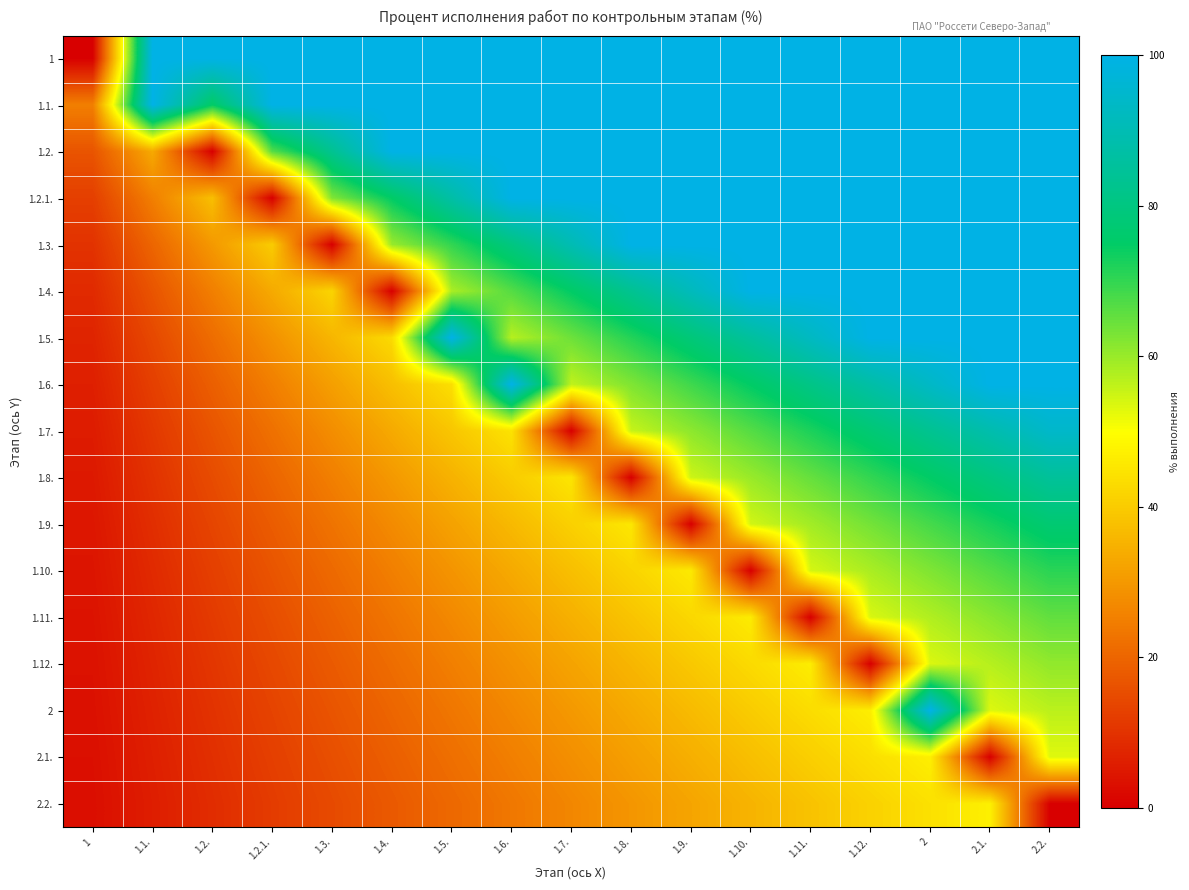

Reading left to right, what are all the values shown in this chart?

1: 1=0.0	1.1.=100.0	1.2.=100.0	1.2.1.=100.0	1.3.=100.0	1.4.=100.0	1.5.=100.0	1.6.=100.0	1.7.=100.0	1.8.=100.0	1.9.=100.0	1.10.=100.0	1.11.=100.0	1.12.=100.0	2=100.0	2.1.=100.0	2.2.=100.0
1.1.: 1=25.0	1.1.=100.0	1.2.=75.0	1.2.1.=100.0	1.3.=100.0	1.4.=100.0	1.5.=100.0	1.6.=100.0	1.7.=100.0	1.8.=100.0	1.9.=100.0	1.10.=100.0	1.11.=100.0	1.12.=100.0	2=100.0	2.1.=100.0	2.2.=100.0
1.2.: 1=16.7	1.1.=33.3	1.2.=0.0	1.2.1.=66.7	1.3.=83.3	1.4.=100.0	1.5.=100.0	1.6.=100.0	1.7.=100.0	1.8.=100.0	1.9.=100.0	1.10.=100.0	1.11.=100.0	1.12.=100.0	2=100.0	2.1.=100.0	2.2.=100.0
1.2.1.: 1=12.5	1.1.=25.0	1.2.=37.5	1.2.1.=0.0	1.3.=62.5	1.4.=75.0	1.5.=87.5	1.6.=100.0	1.7.=100.0	1.8.=100.0	1.9.=100.0	1.10.=100.0	1.11.=100.0	1.12.=100.0	2=100.0	2.1.=100.0	2.2.=100.0
1.3.: 1=10.0	1.1.=20.0	1.2.=30.0	1.2.1.=40.0	1.3.=0.0	1.4.=60.0	1.5.=70.0	1.6.=80.0	1.7.=90.0	1.8.=100.0	1.9.=100.0	1.10.=100.0	1.11.=100.0	1.12.=100.0	2=100.0	2.1.=100.0	2.2.=100.0
1.4.: 1=8.3	1.1.=16.7	1.2.=25.0	1.2.1.=33.3	1.3.=41.7	1.4.=0.0	1.5.=58.3	1.6.=66.7	1.7.=75.0	1.8.=83.3	1.9.=91.7	1.10.=100.0	1.11.=100.0	1.12.=100.0	2=100.0	2.1.=100.0	2.2.=100.0
1.5.: 1=7.1	1.1.=14.3	1.2.=21.4	1.2.1.=28.6	1.3.=35.7	1.4.=42.9	1.5.=100.0	1.6.=57.1	1.7.=64.3	1.8.=71.4	1.9.=78.6	1.10.=85.7	1.11.=92.9	1.12.=100.0	2=100.0	2.1.=100.0	2.2.=100.0
1.6.: 1=6.2	1.1.=12.5	1.2.=18.8	1.2.1.=25.0	1.3.=31.2	1.4.=37.5	1.5.=43.8	1.6.=100.0	1.7.=56.2	1.8.=62.5	1.9.=68.8	1.10.=75.0	1.11.=81.2	1.12.=87.5	2=93.8	2.1.=100.0	2.2.=100.0
1.7.: 1=5.6	1.1.=11.1	1.2.=16.7	1.2.1.=22.2	1.3.=27.8	1.4.=33.3	1.5.=38.9	1.6.=44.4	1.7.=0.0	1.8.=55.6	1.9.=61.1	1.10.=66.7	1.11.=72.2	1.12.=77.8	2=83.3	2.1.=88.9	2.2.=94.4
1.8.: 1=5.0	1.1.=10.0	1.2.=15.0	1.2.1.=20.0	1.3.=25.0	1.4.=30.0	1.5.=35.0	1.6.=40.0	1.7.=45.0	1.8.=0.0	1.9.=55.0	1.10.=60.0	1.11.=65.0	1.12.=70.0	2=75.0	2.1.=80.0	2.2.=85.0
1.9.: 1=4.5	1.1.=9.1	1.2.=13.6	1.2.1.=18.2	1.3.=22.7	1.4.=27.3	1.5.=31.8	1.6.=36.4	1.7.=40.9	1.8.=45.5	1.9.=0.0	1.10.=54.5	1.11.=59.1	1.12.=63.6	2=68.2	2.1.=72.7	2.2.=77.3
1.10.: 1=4.2	1.1.=8.3	1.2.=12.5	1.2.1.=16.7	1.3.=20.8	1.4.=25.0	1.5.=29.2	1.6.=33.3	1.7.=37.5	1.8.=41.7	1.9.=45.8	1.10.=0.0	1.11.=54.2	1.12.=58.3	2=62.5	2.1.=66.7	2.2.=70.8
1.11.: 1=3.8	1.1.=7.7	1.2.=11.5	1.2.1.=15.4	1.3.=19.2	1.4.=23.1	1.5.=26.9	1.6.=30.8	1.7.=34.6	1.8.=38.5	1.9.=42.3	1.10.=46.2	1.11.=0.0	1.12.=53.8	2=57.7	2.1.=61.5	2.2.=65.4
1.12.: 1=3.6	1.1.=7.1	1.2.=10.7	1.2.1.=14.3	1.3.=17.9	1.4.=21.4	1.5.=25.0	1.6.=28.6	1.7.=32.1	1.8.=35.7	1.9.=39.3	1.10.=42.9	1.11.=46.4	1.12.=0.0	2=53.6	2.1.=57.1	2.2.=60.7
2: 1=3.3	1.1.=6.7	1.2.=10.0	1.2.1.=13.3	1.3.=16.7	1.4.=20.0	1.5.=23.3	1.6.=26.7	1.7.=30.0	1.8.=33.3	1.9.=36.7	1.10.=40.0	1.11.=43.3	1.12.=46.7	2=100.0	2.1.=53.3	2.2.=56.7
2.1.: 1=3.1	1.1.=6.2	1.2.=9.4	1.2.1.=12.5	1.3.=15.6	1.4.=18.8	1.5.=21.9	1.6.=25.0	1.7.=28.1	1.8.=31.2	1.9.=34.4	1.10.=37.5	1.11.=40.6	1.12.=43.8	2=46.9	2.1.=0.0	2.2.=53.1
2.2.: 1=2.9	1.1.=5.9	1.2.=8.8	1.2.1.=11.8	1.3.=14.7	1.4.=17.6	1.5.=20.6	1.6.=23.5	1.7.=26.5	1.8.=29.4	1.9.=32.4	1.10.=35.3	1.11.=38.2	1.12.=41.2	2=44.1	2.1.=47.1	2.2.=0.0